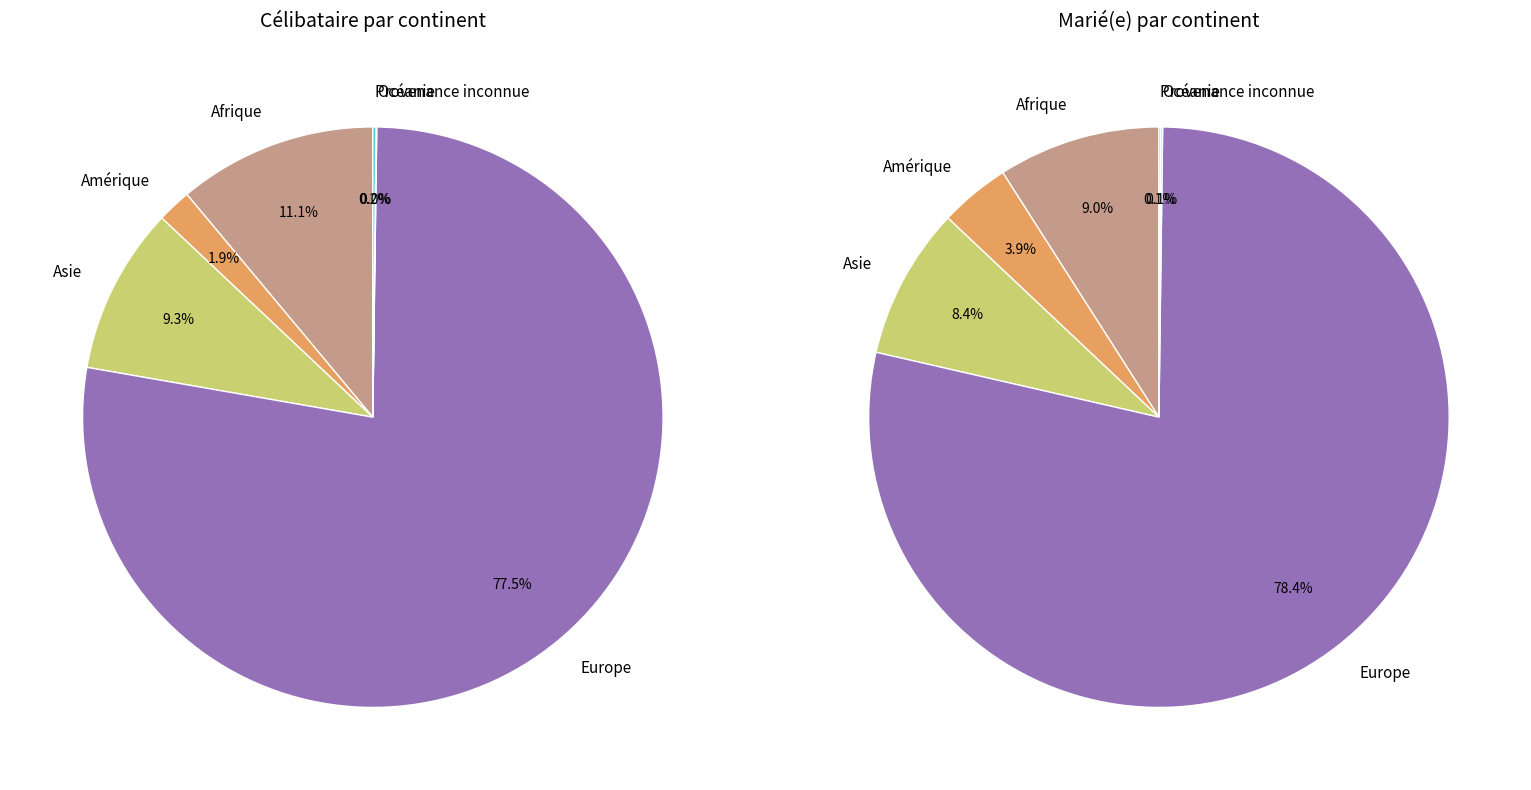

To the nearest percent, what is the difference between the largest and smallest slice percentages?

78%